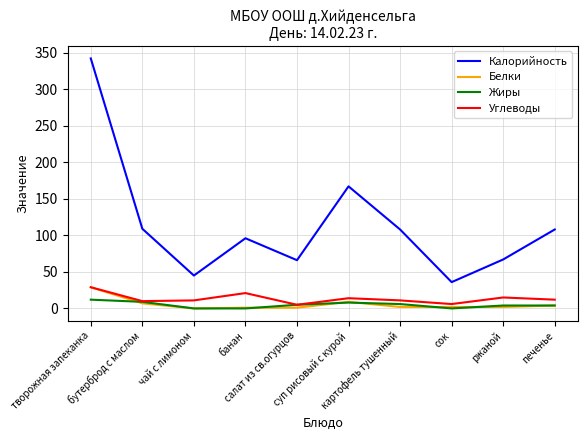

Where is Калорийность nearest to the value 189?

суп рисовый с курой